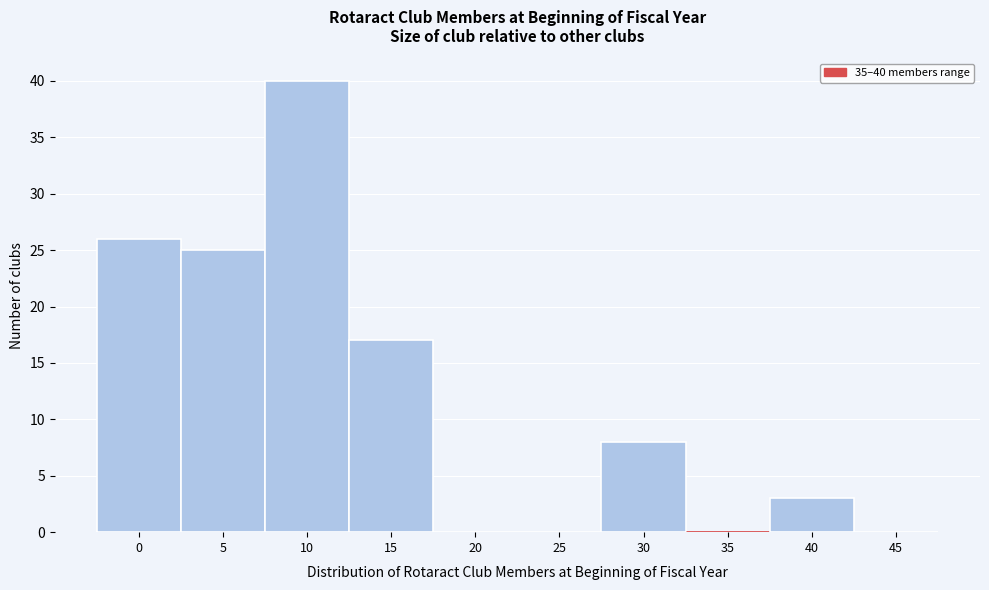

Reading right to left, transcribe all the data shown in this chart.

45=0	40=3	35=0	30=8	25=0	20=0	15=17	10=40	5=25	0=26